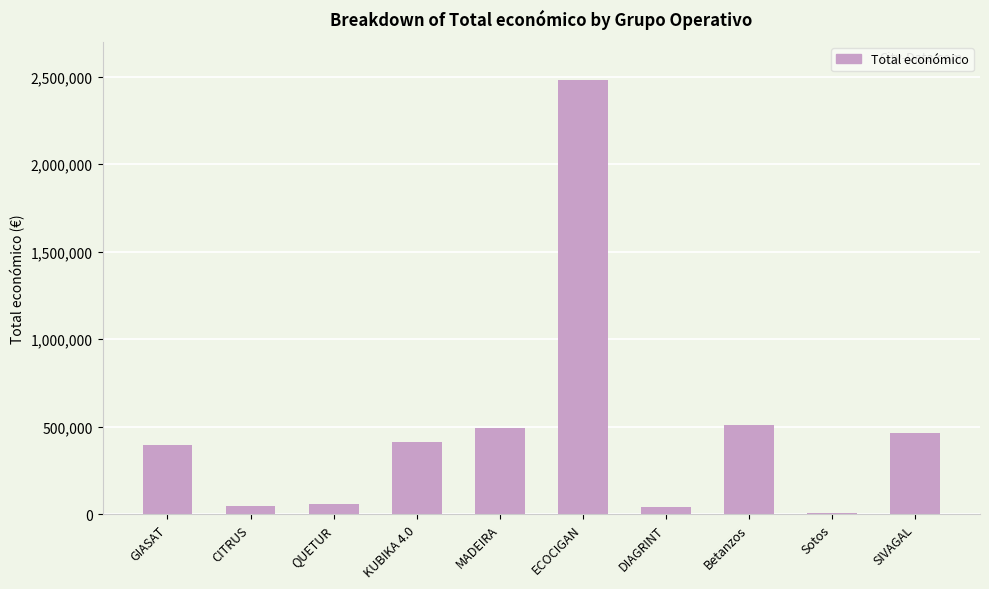

What is the sum of all values?

4914472